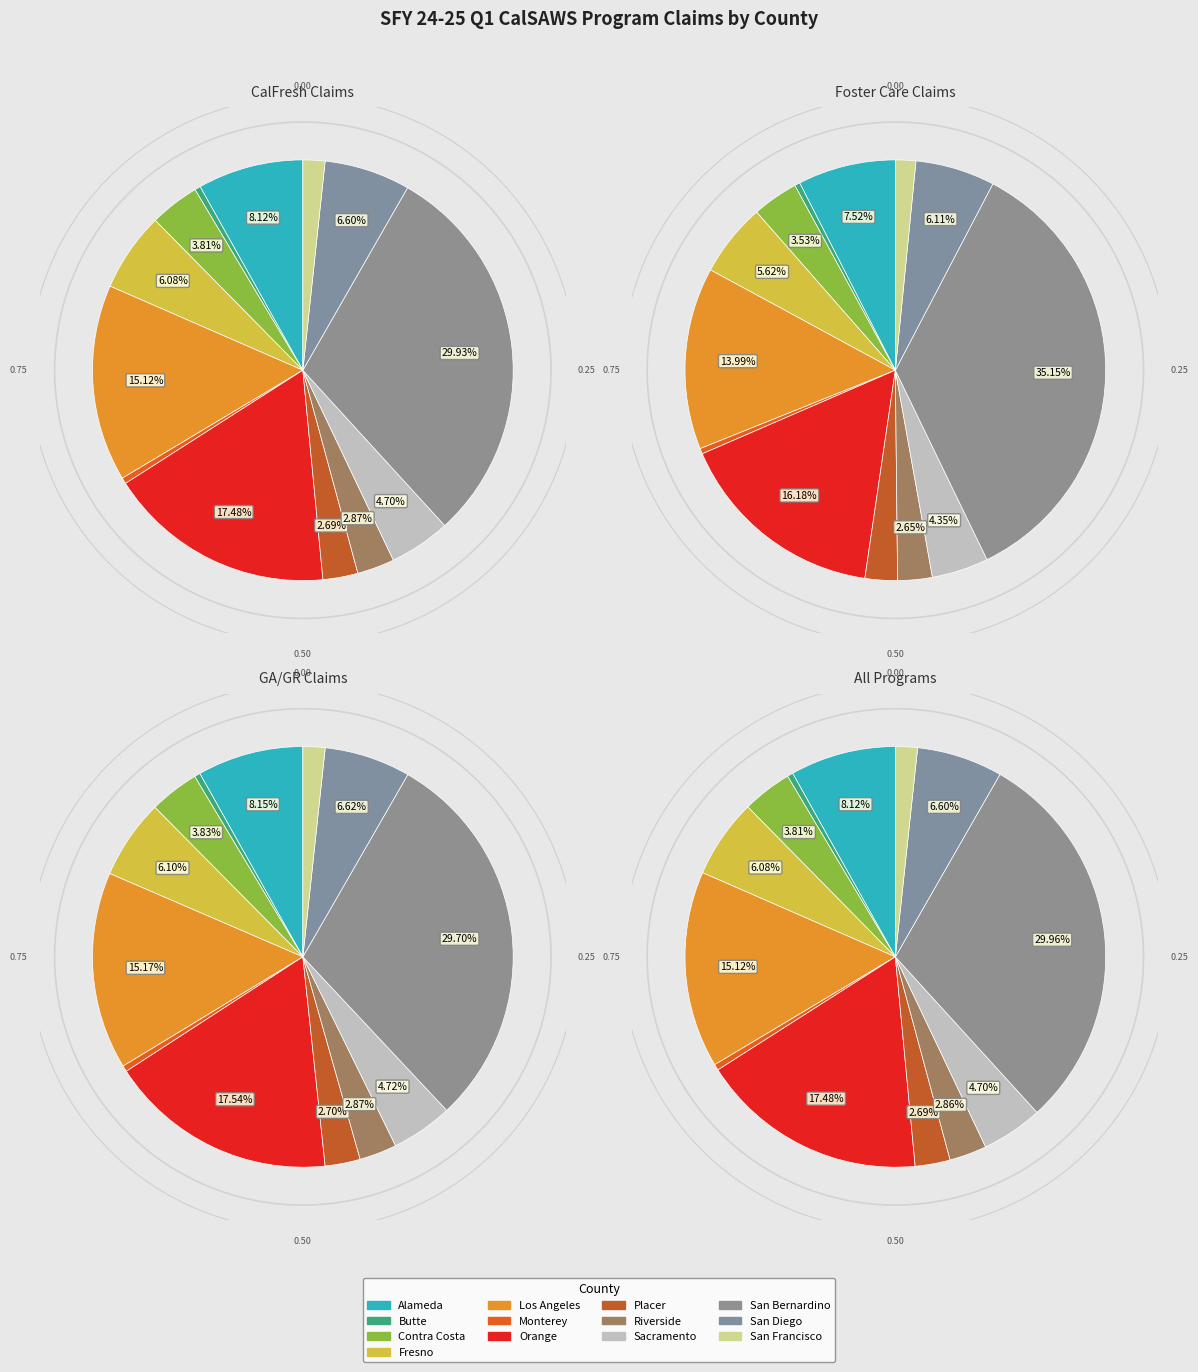

Does Contra Costa account for over 50% of the chart?

No